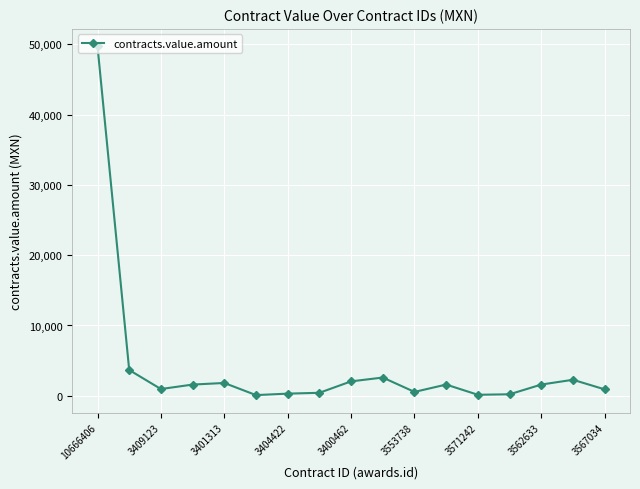

What is the average value?

4144.7